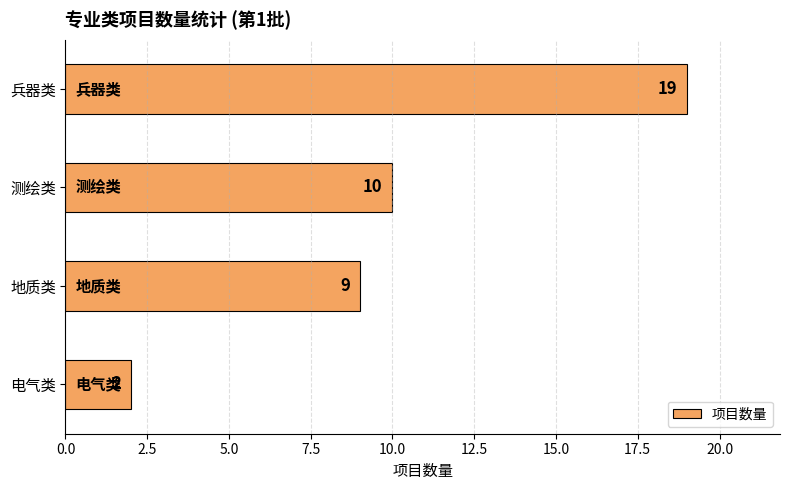

Are the bars grouped side by side (vs. stacked)?

No